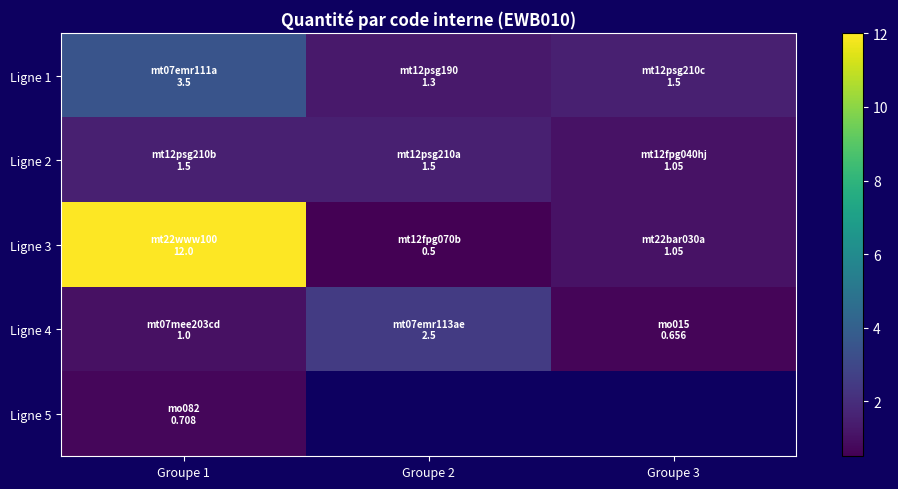

What is the minimum value for Ligne 2?

1.1